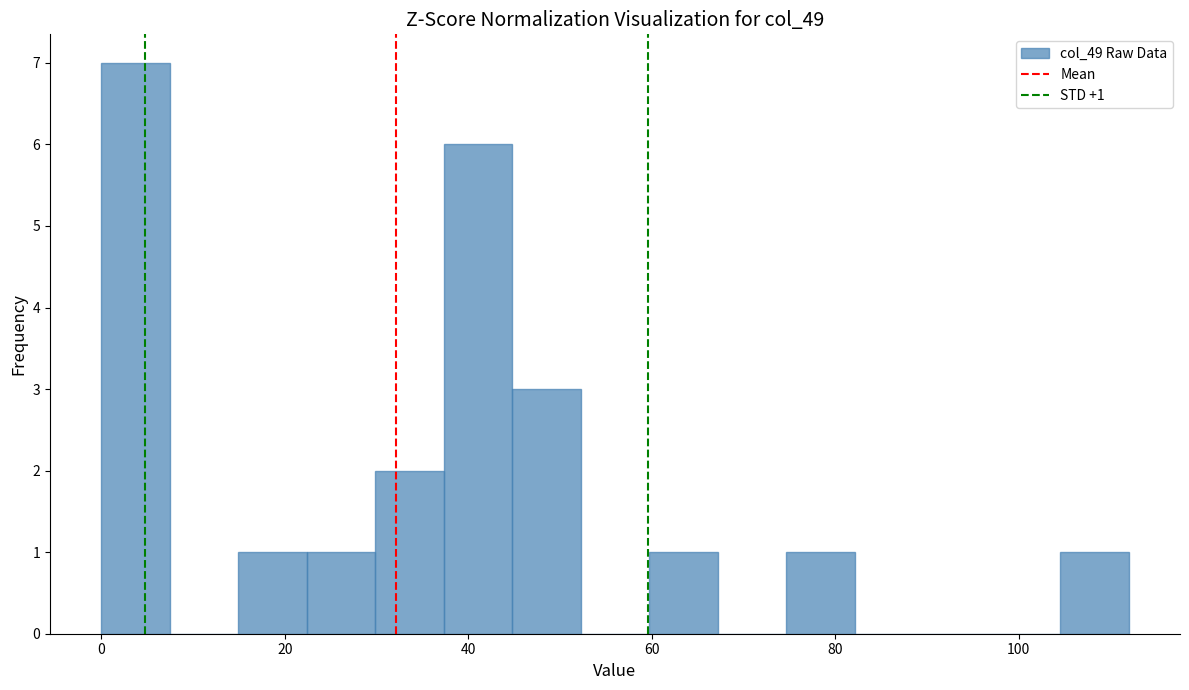

Read against the x-axis, roughly where is the centre of the tallest bar?

4